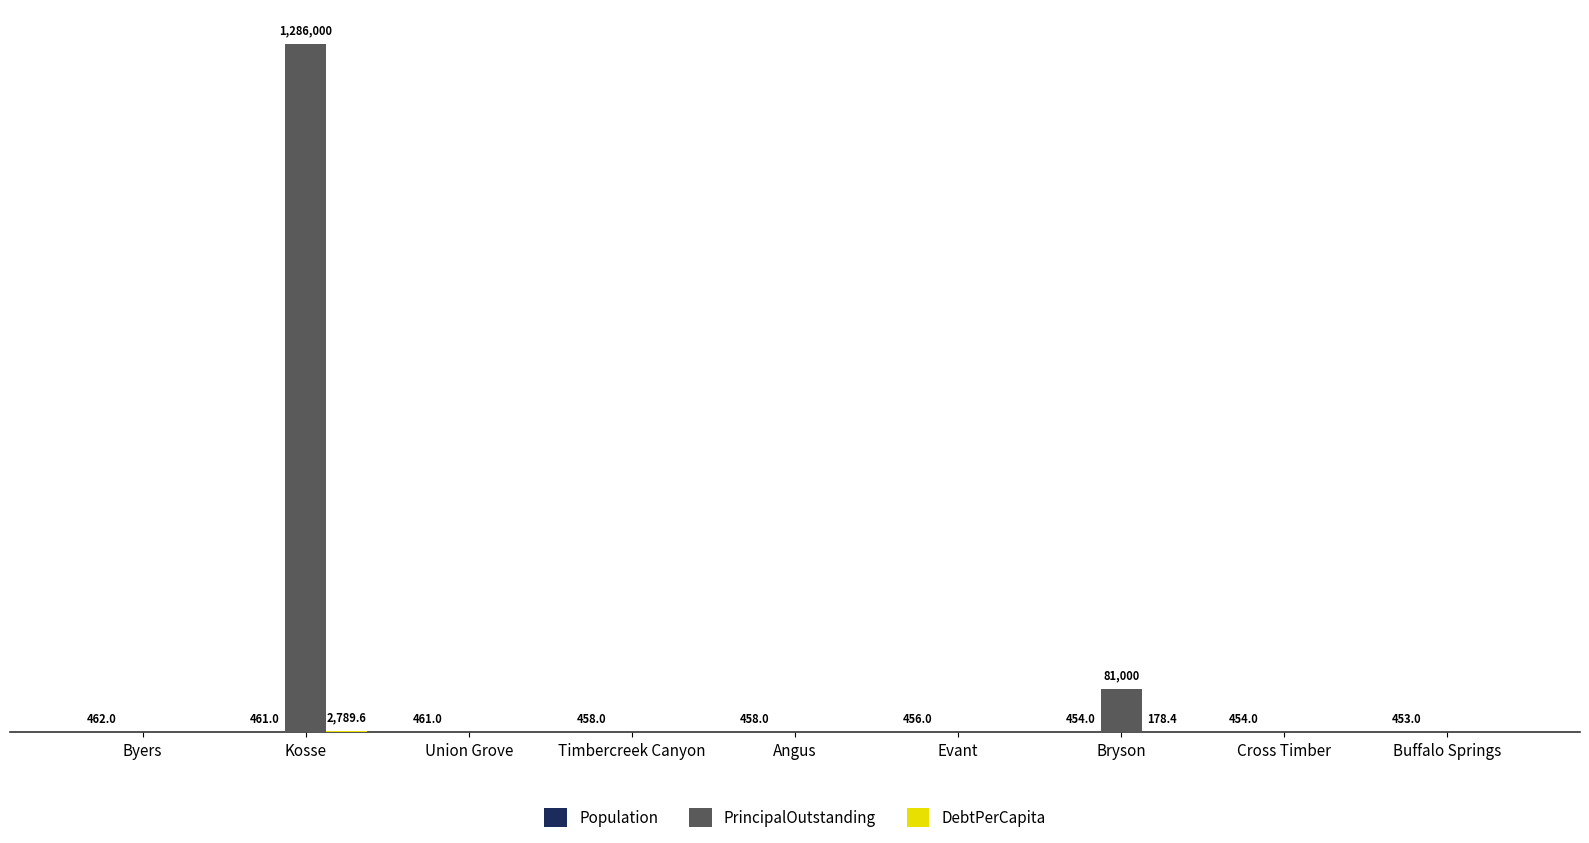

What is the label of the 6th bar from the left?

Evant